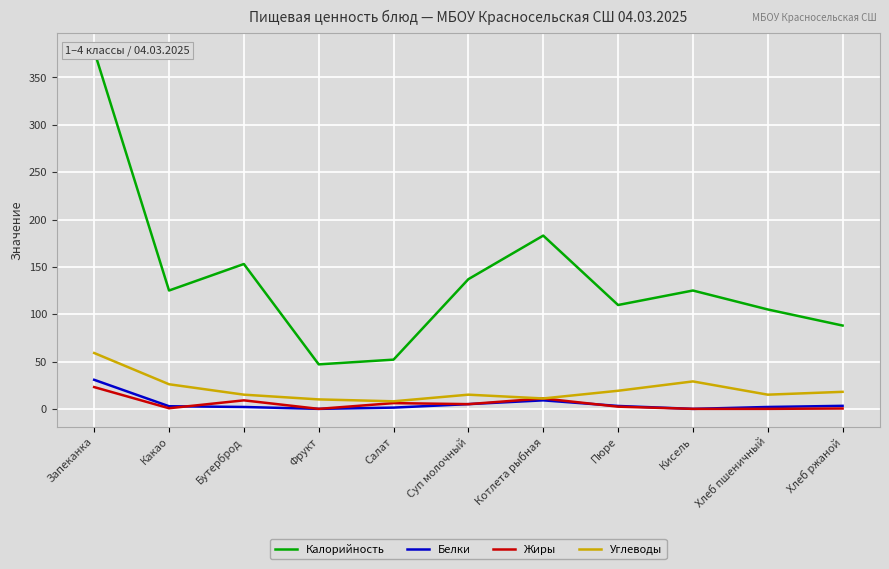

Reading left to right, list all the values displayed in this chart.

Калорийность: 378.0	125.0	153.0	47.0	52.0	137.0	183.0	109.7	125.0	105.0	88.0
Белки: 30.7	2.8	2.0	0.0	1.3	5.0	9.0	3.1	0.0	2.0	3.2
Жиры: 23.0	0.7	9.0	0.0	6.1	5.0	11.0	2.3	0.0	0.0	0.4
Углеводы: 59.0	26.0	15.0	10.0	8.0	15.0	11.0	19.1	29.0	15.0	18.0